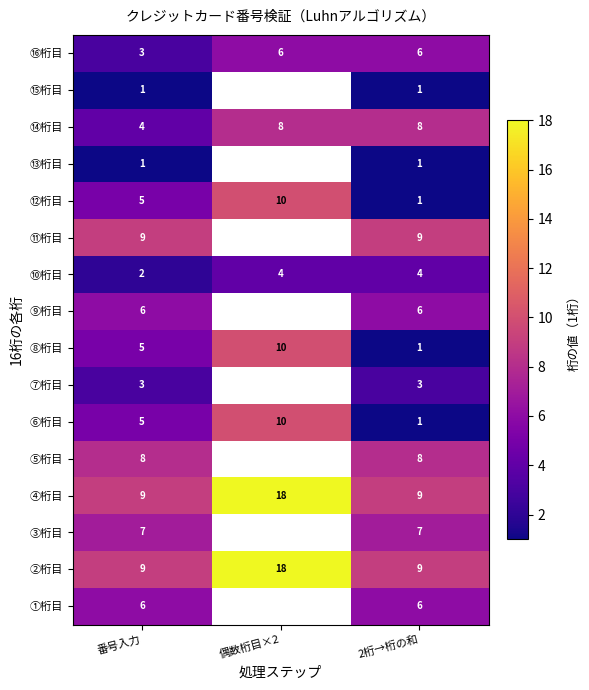

What is the spread (max minus min) of values at 2桁→桁の和?

8